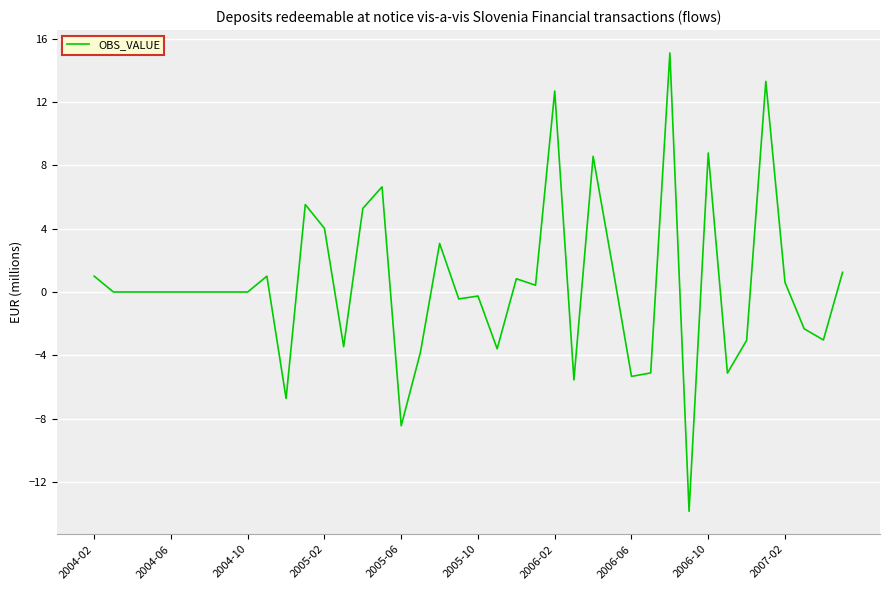

What is the smallest value displayed?

-13.9